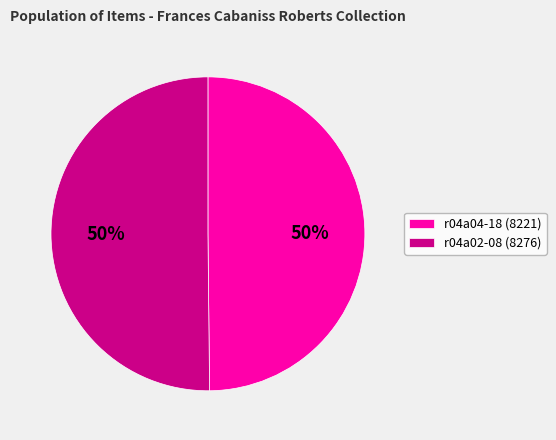

Count the number of slices in the pie.

2